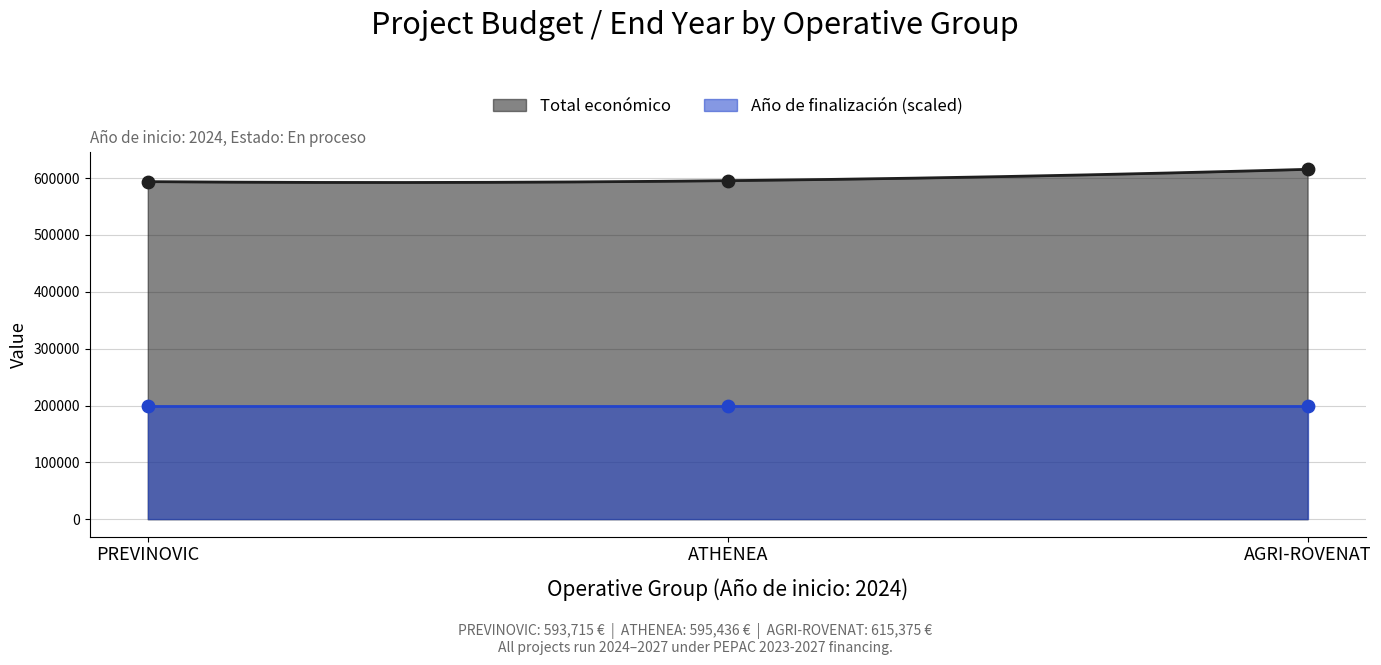

What is the change in value from PREVINOVIC to AGRI-ROVENAT?

+21660